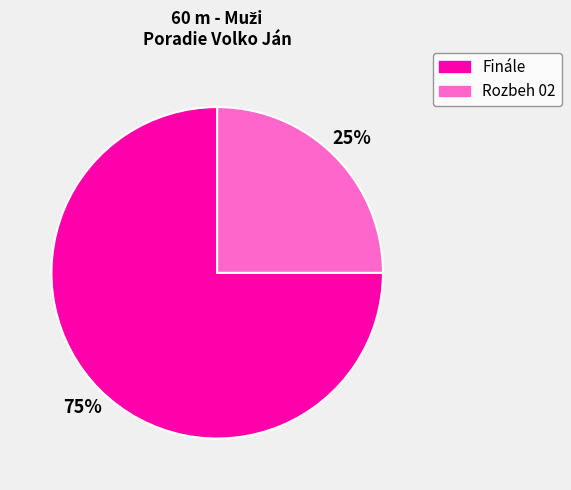

To the nearest percent, what is the difference between the Rozbeh 02 and Finále slice percentages?

50%